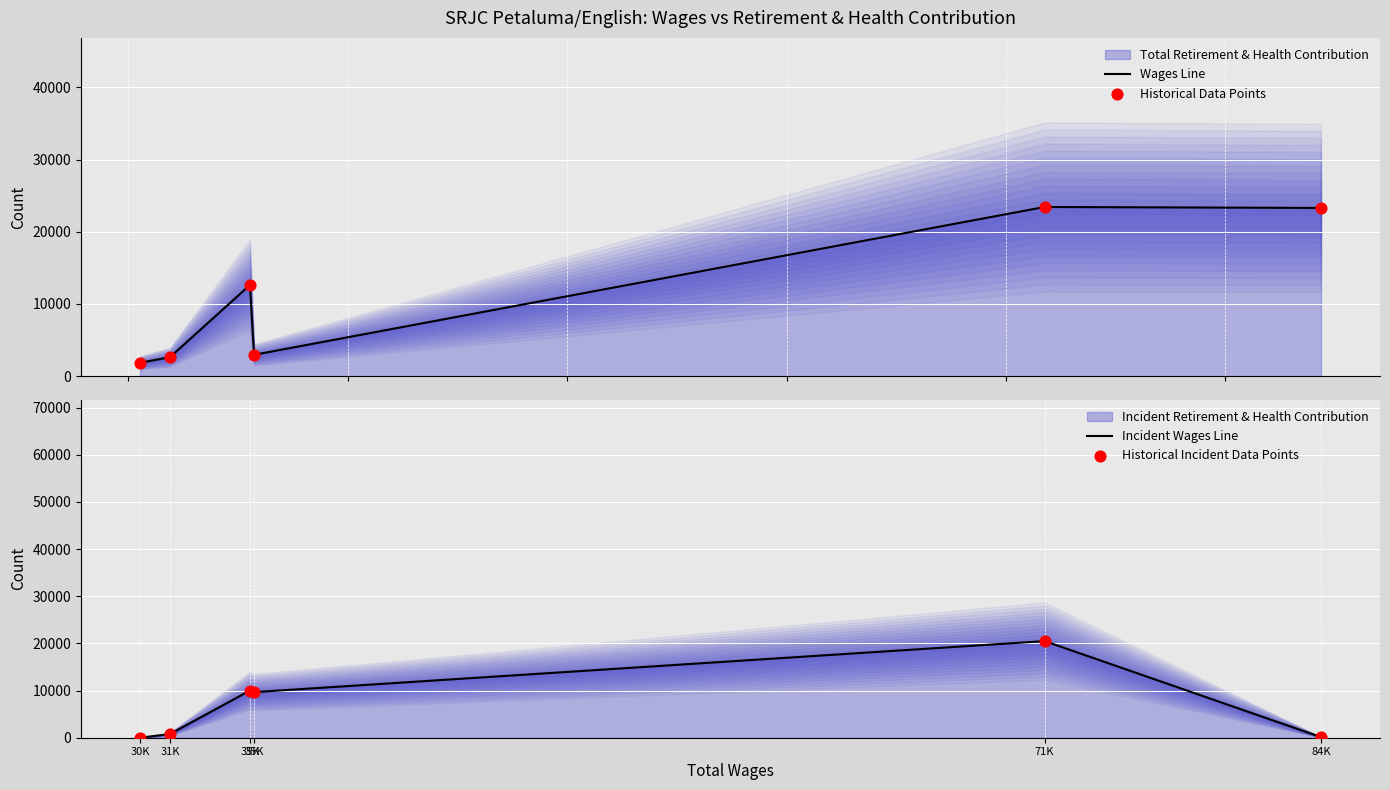

Which series reaches the minimum Y coordinate?

Incident Wages Line